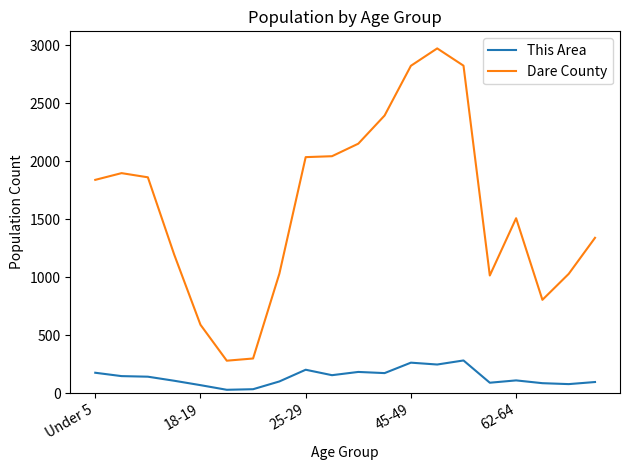

True or false: Dare County and This Area intersect in this chart.

False